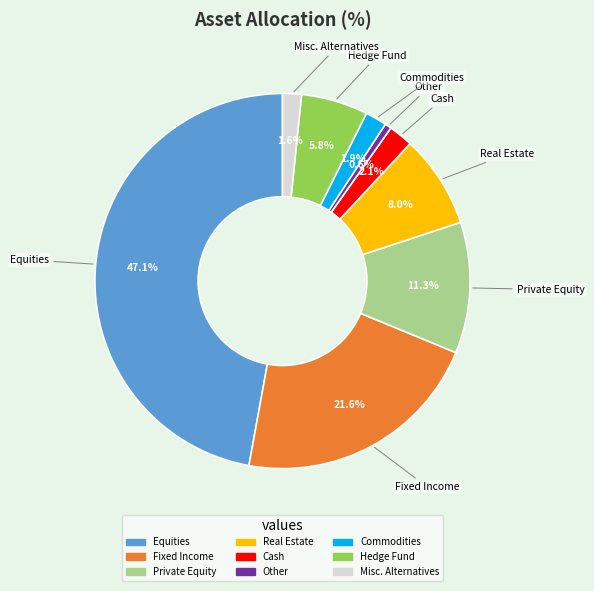

Which slice is the largest?

Equities